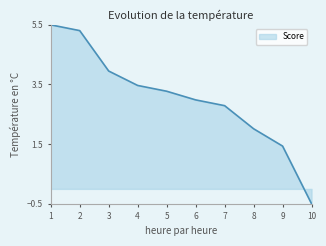

True or false: there are more than 1 points higher than both neighbors.

False